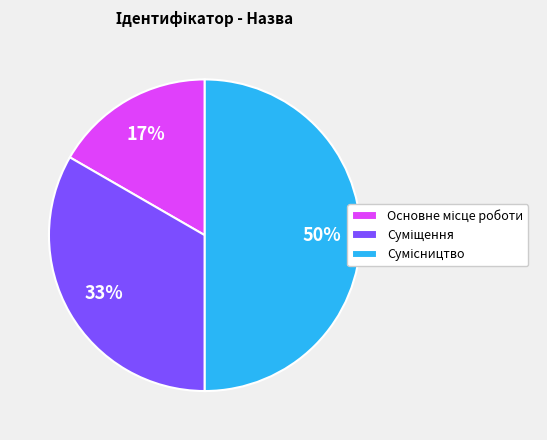

To the nearest percent, what is the difference between the largest and smallest slice percentages?

33%